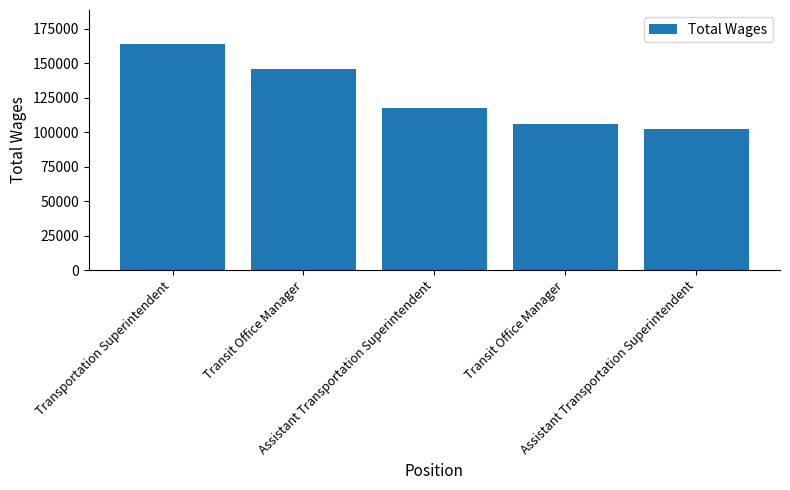

How many series are shown in this chart?

1